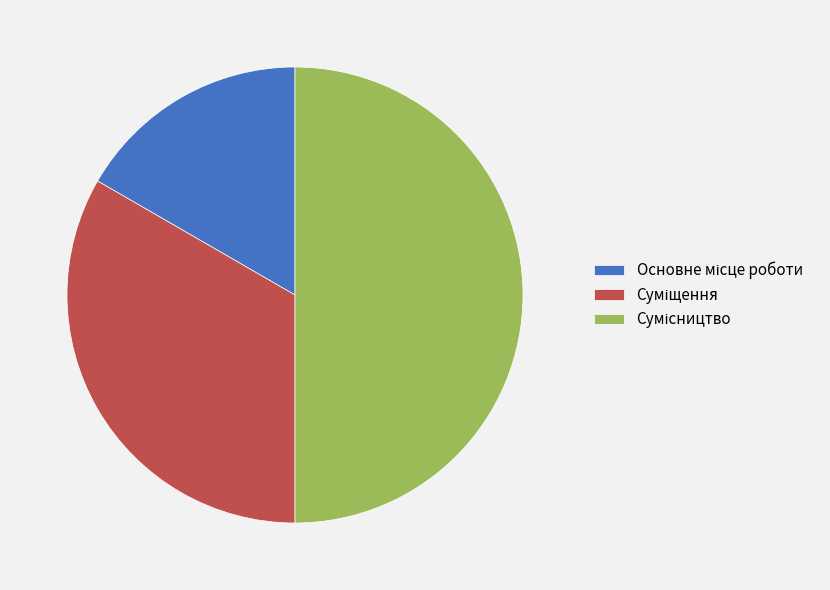

How many slices are in this pie chart?

3